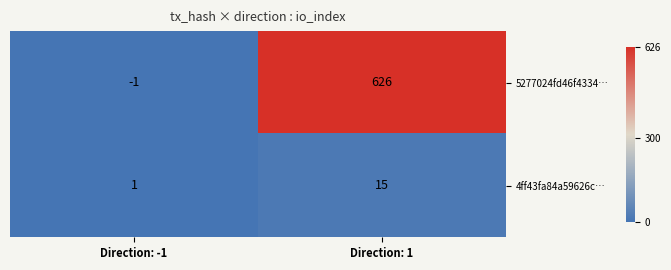

How many data points does each series have?

2